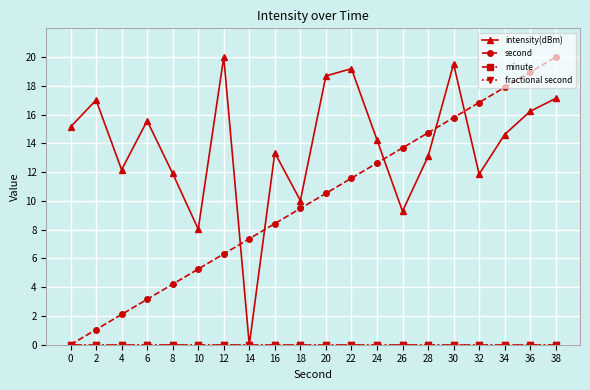

True or false: minute and second cross at least once.

False